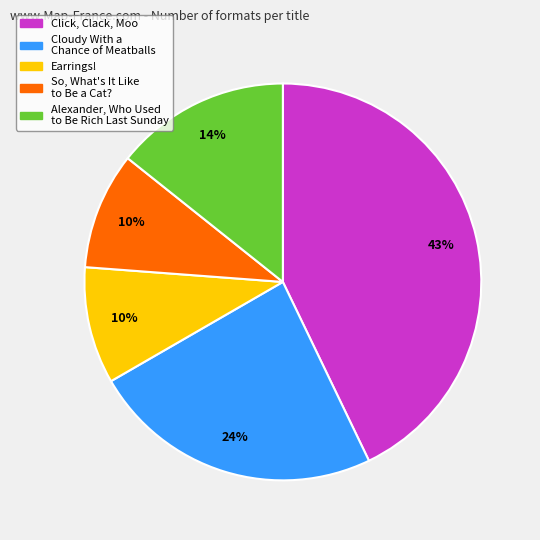

Count the number of slices in the pie.

5